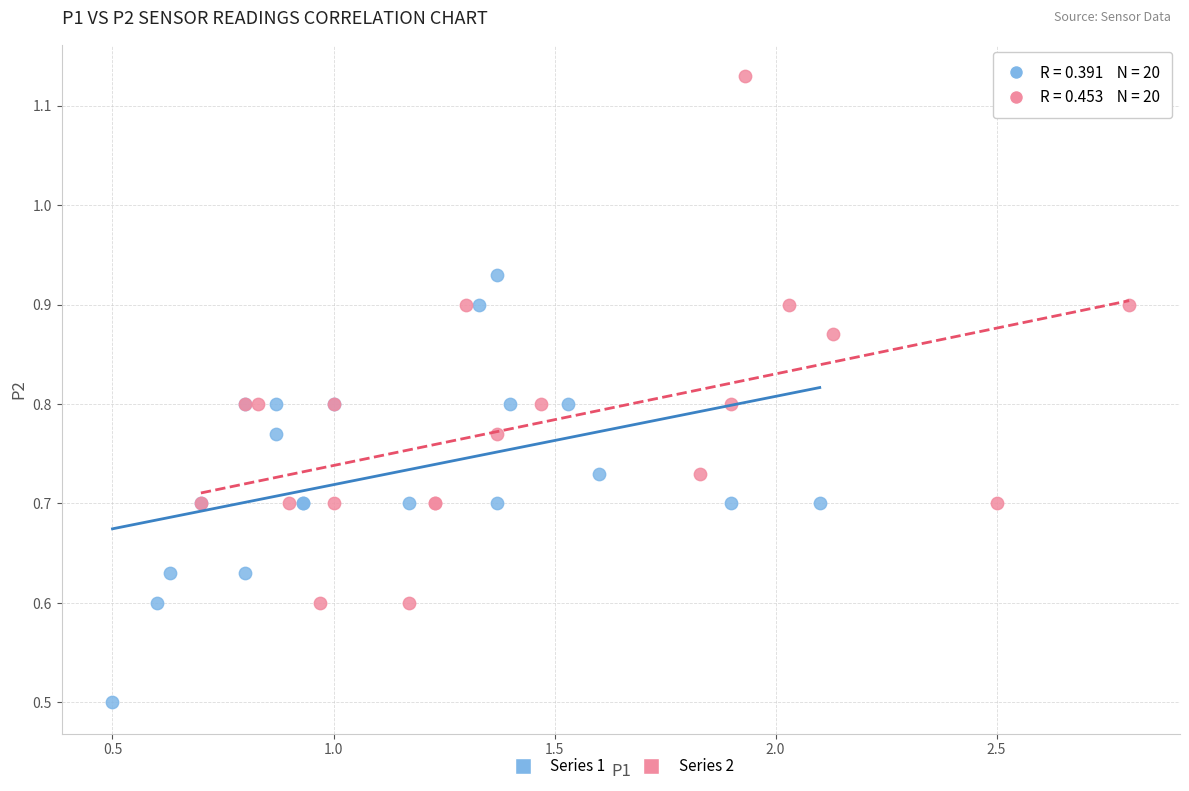

Which series reaches the minimum Y coordinate?

Series 1